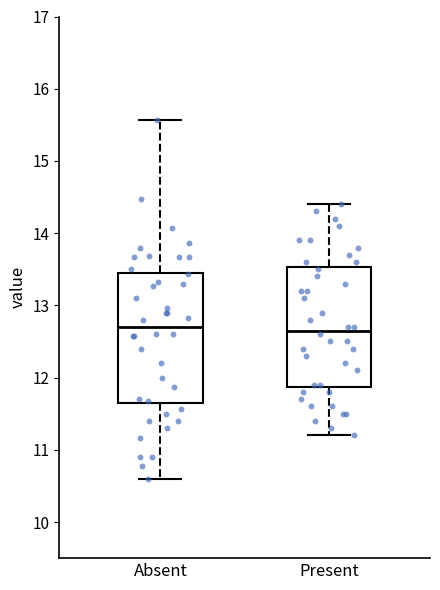

Where is the upper edge of the box for Absent on the y-axis? The values are not printed on the chart, so give them approximately, as read against the axis.

13.4